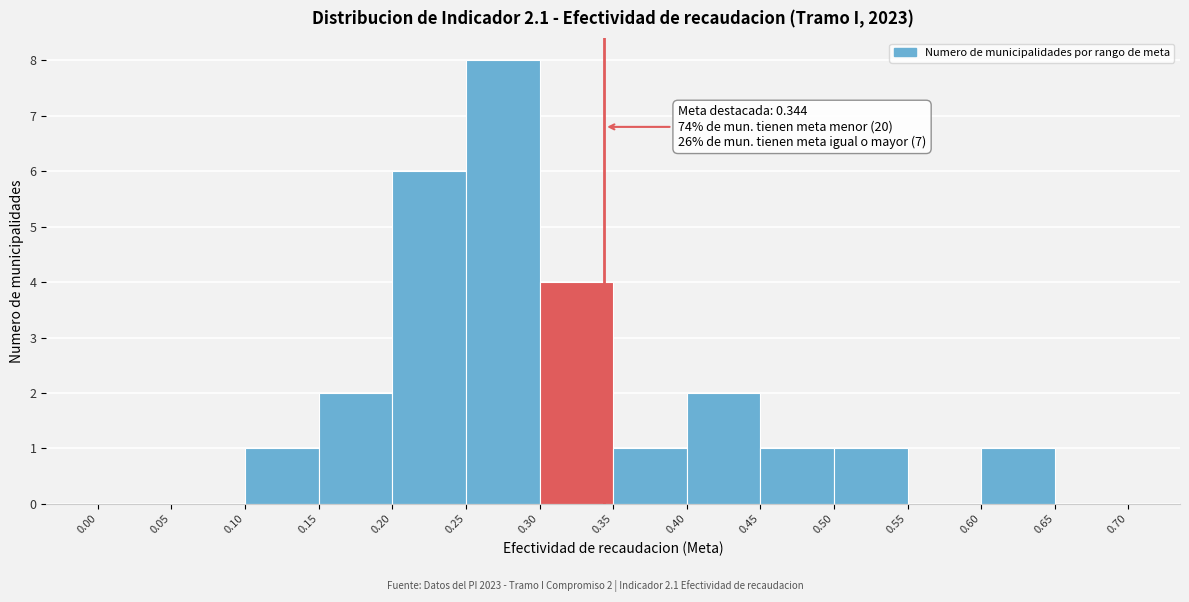

Over which range of the x-axis is the bar tallest?

0.25 to 0.30